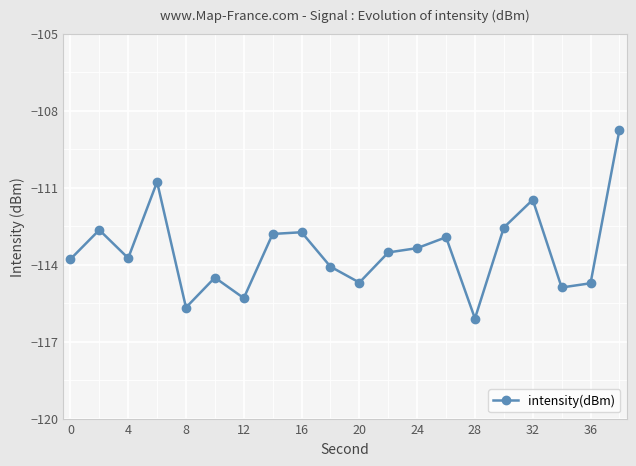

What is the value of the 5th point from the left?

-115.7